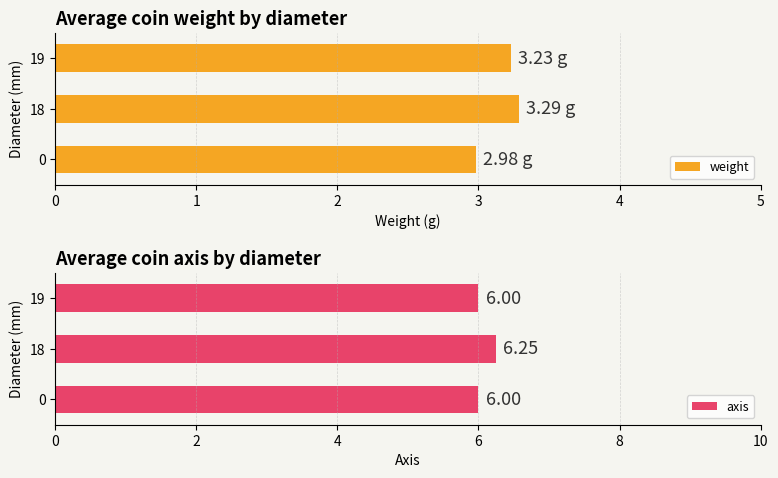

List the series in order of their peak value, lowest first.

weight, axis